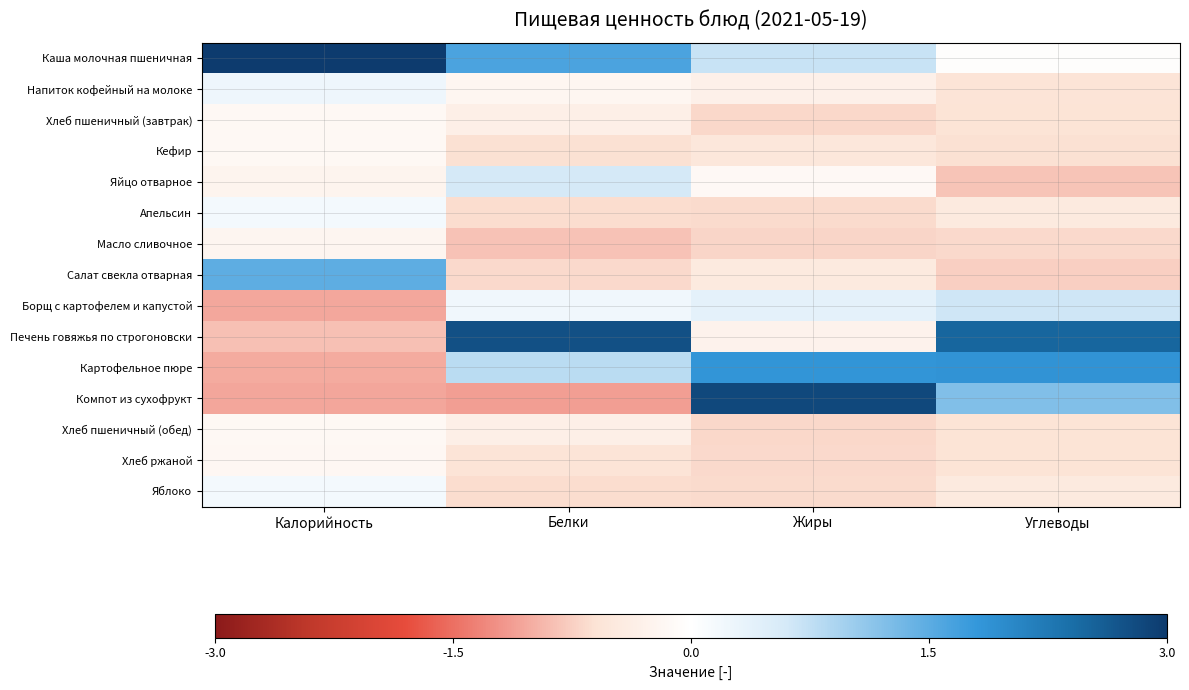

What is the smallest value displayed?

-1.1